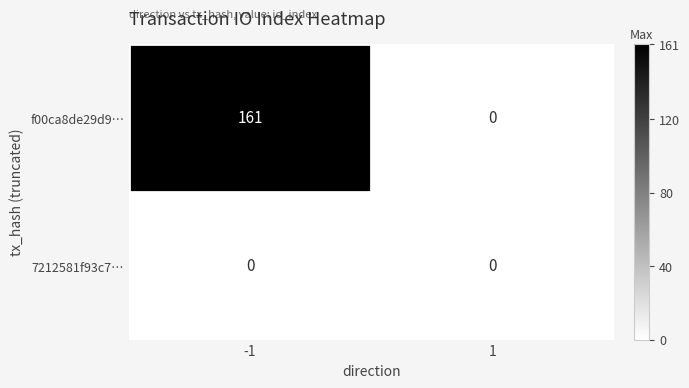

True or false: f00ca8de29d9… has a value of 161 at -1.

True